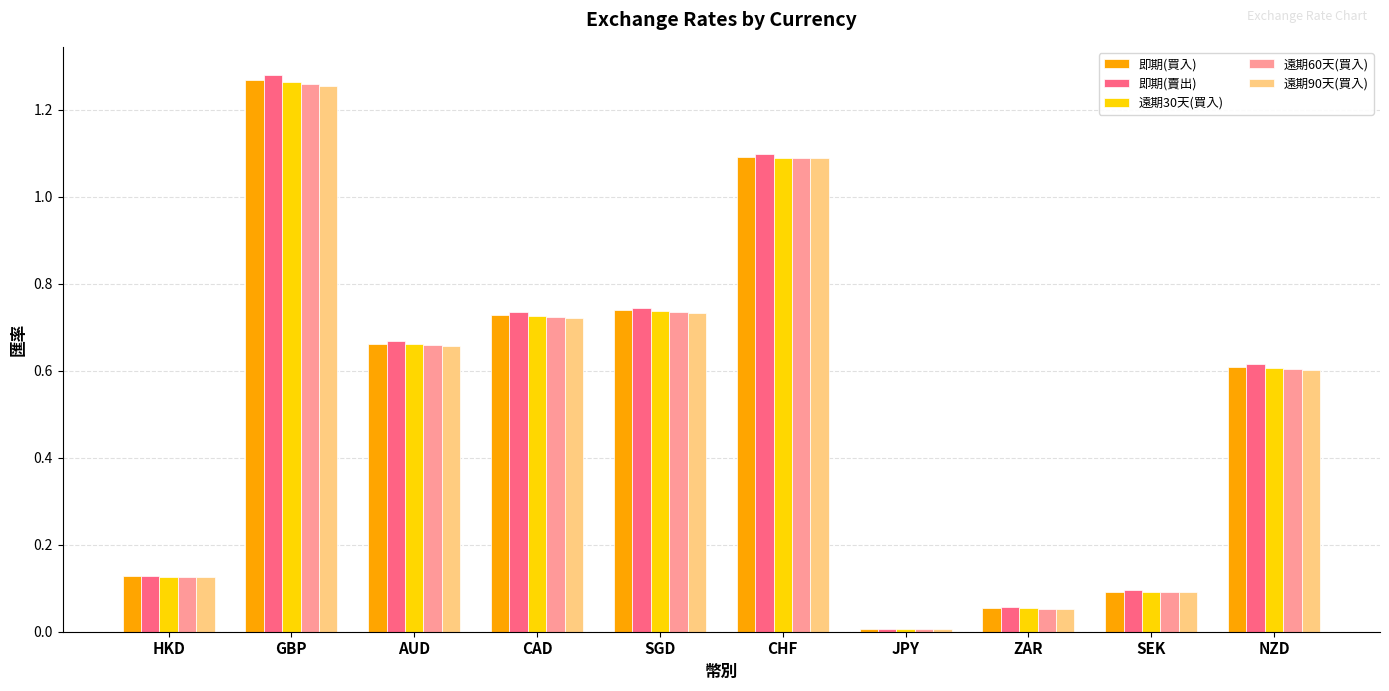

What is the difference between the maximum and second lowest values in the 遠期30天(買入) series?

1.2